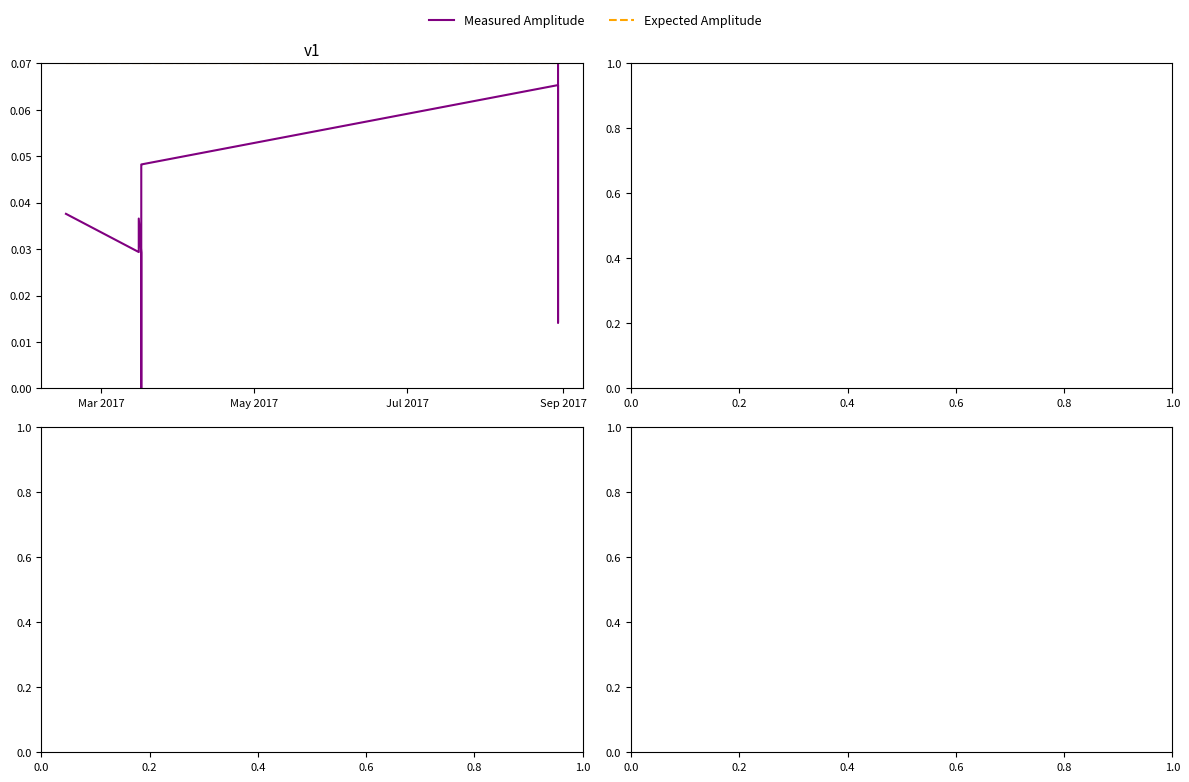

Count the Measured Amplitude values in the range 0 to 1.

20